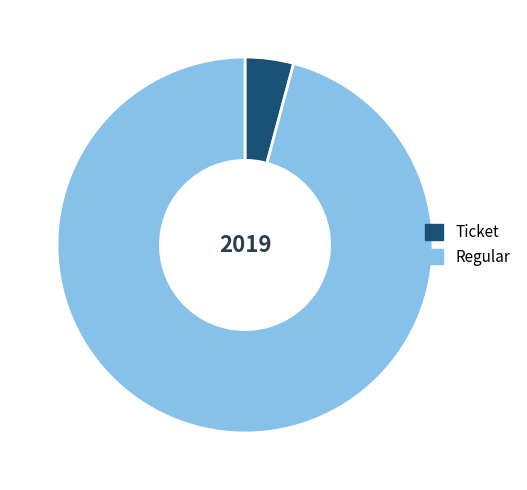

What is the smallest slice in the pie chart?

Ticket